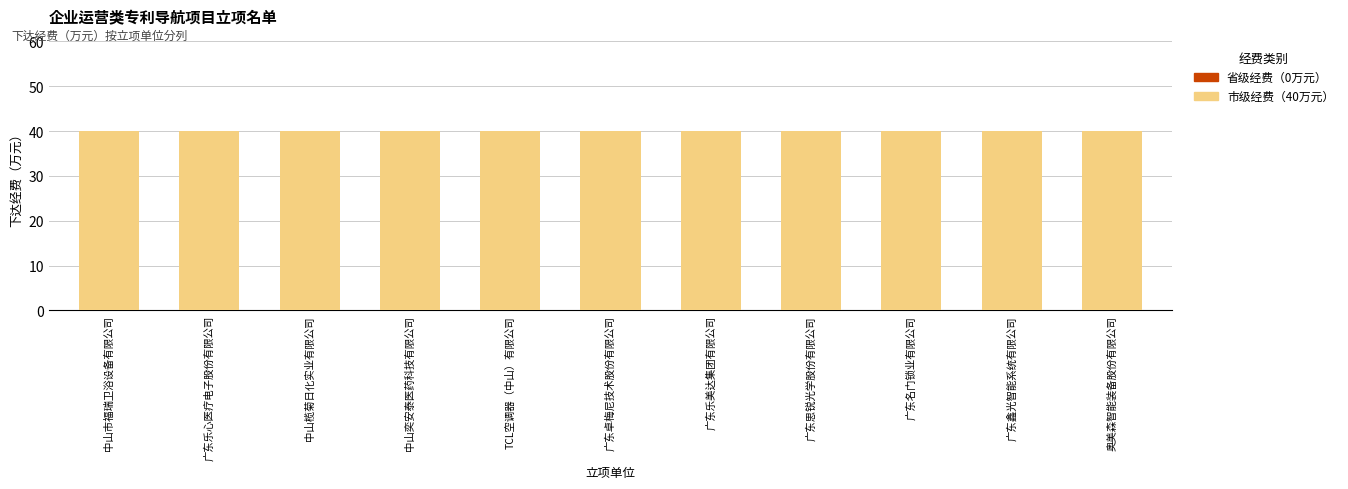

At which category is the sum across all series the highest?

中山市福瑞卫浴设备有限公司